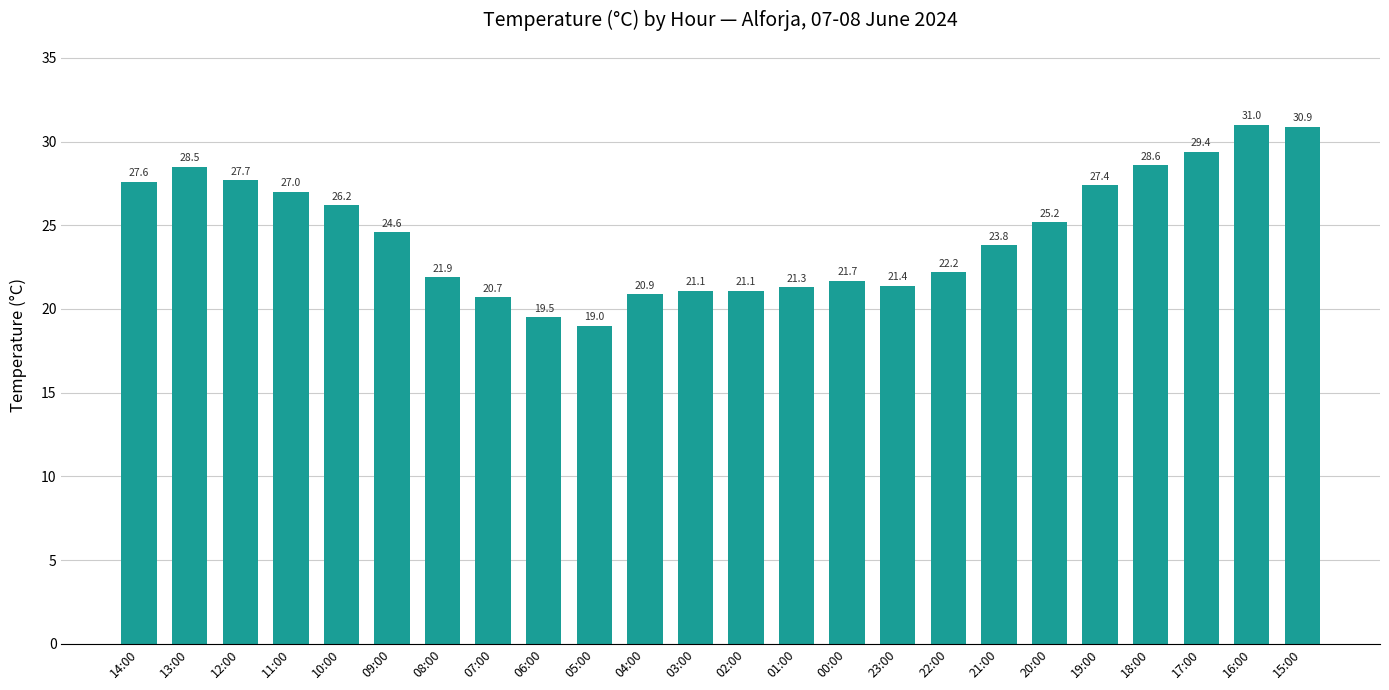

Reading right to left, what are all the values shown in this chart?

15:00=30.9	16:00=31.0	17:00=29.4	18:00=28.6	19:00=27.4	20:00=25.2	21:00=23.8	22:00=22.2	23:00=21.4	00:00=21.7	01:00=21.3	02:00=21.1	03:00=21.1	04:00=20.9	05:00=19.0	06:00=19.5	07:00=20.7	08:00=21.9	09:00=24.6	10:00=26.2	11:00=27.0	12:00=27.7	13:00=28.5	14:00=27.6